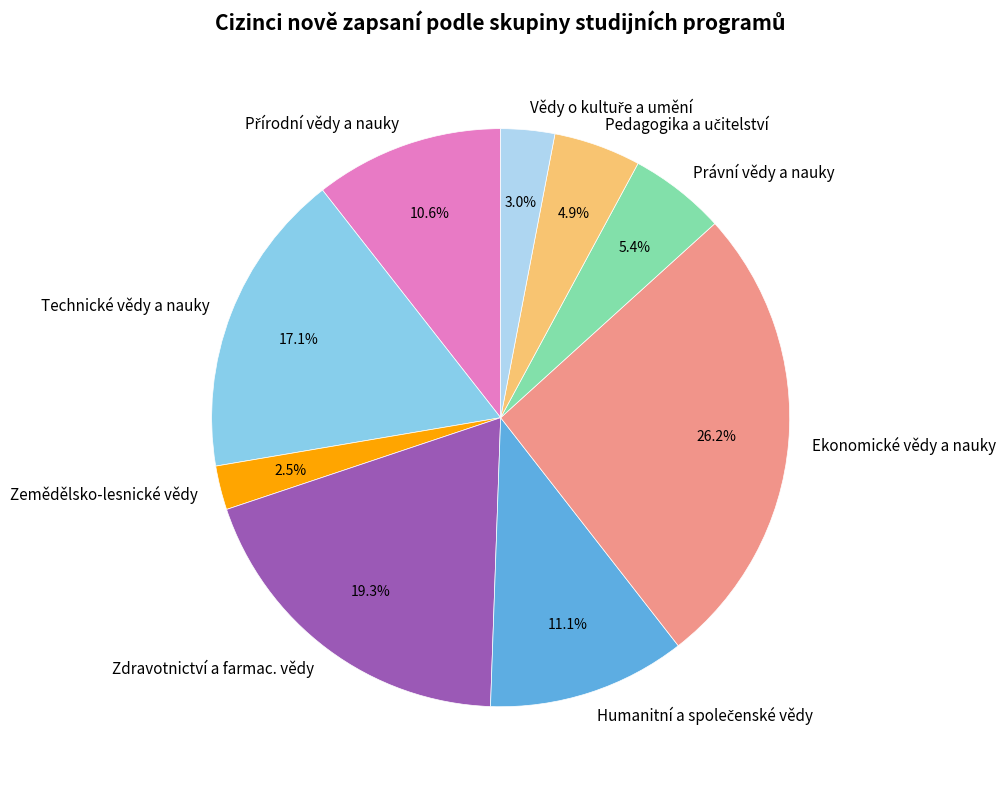

Which category has the smallest portion of the pie?

Zemědělsko-lesnické vědy